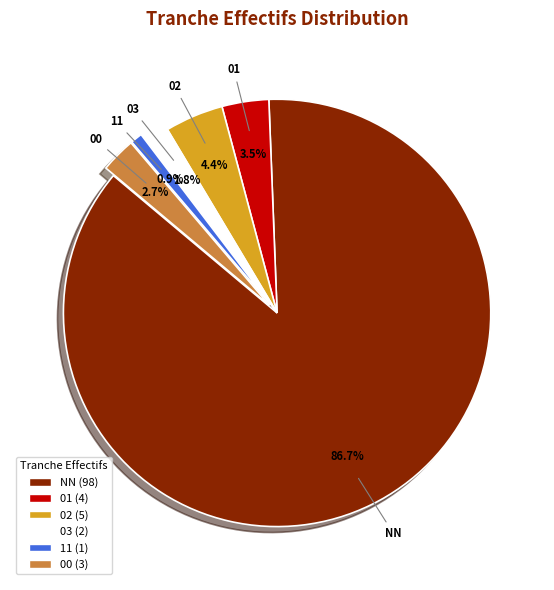

To the nearest percent, what is the difference between the largest and smallest slice percentages?

86%